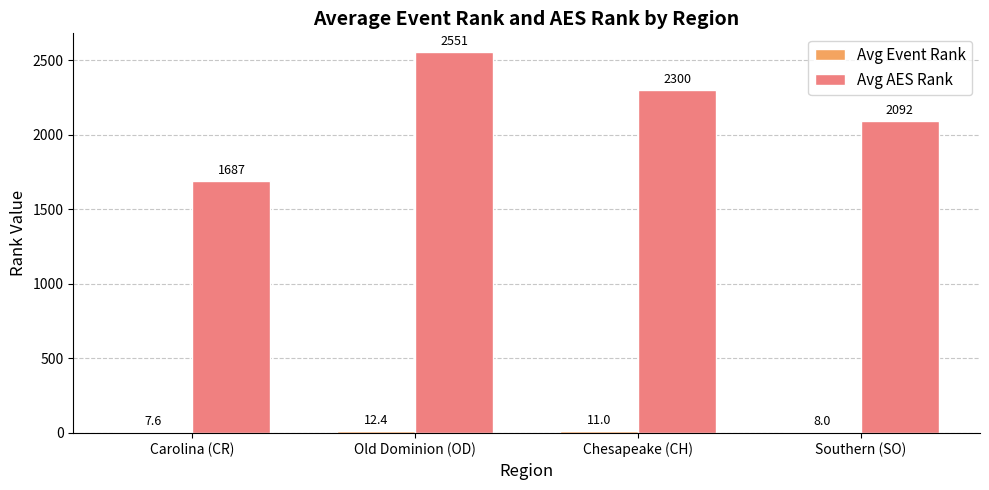

Between Carolina (CR) and Chesapeake (CH), which series saw the biggest shift?

Avg AES Rank